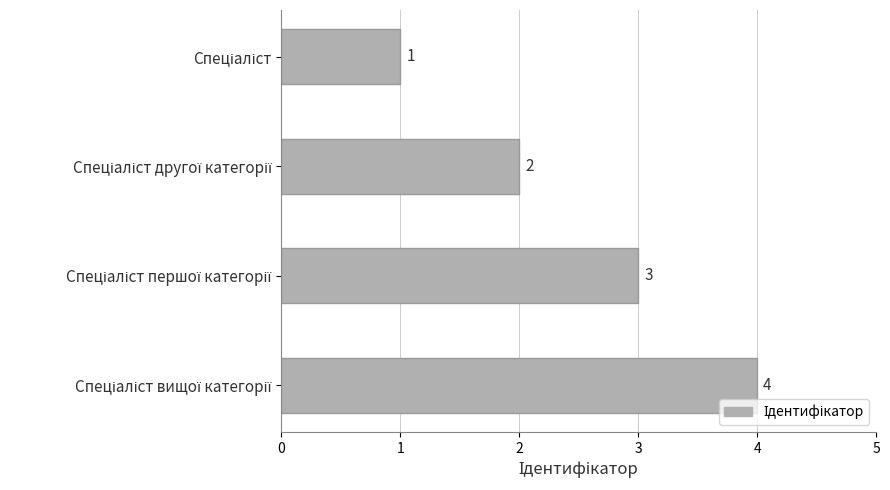

What is the greatest value displayed?

4